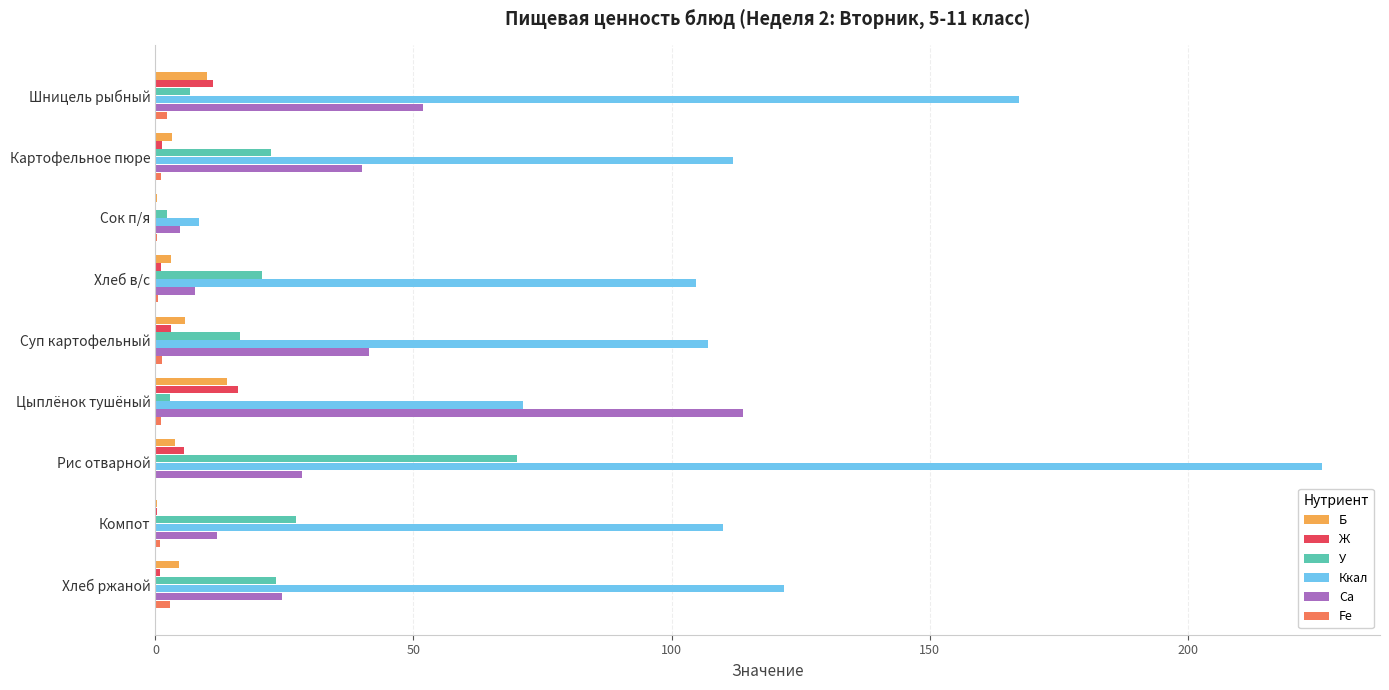

What is the sum of all Са values?

324.5